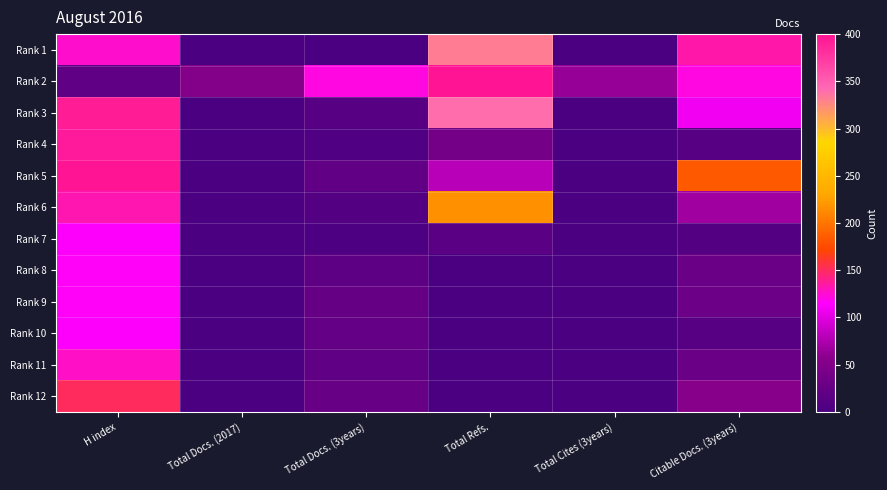

Which series has the largest total across all categories?

Rank 2